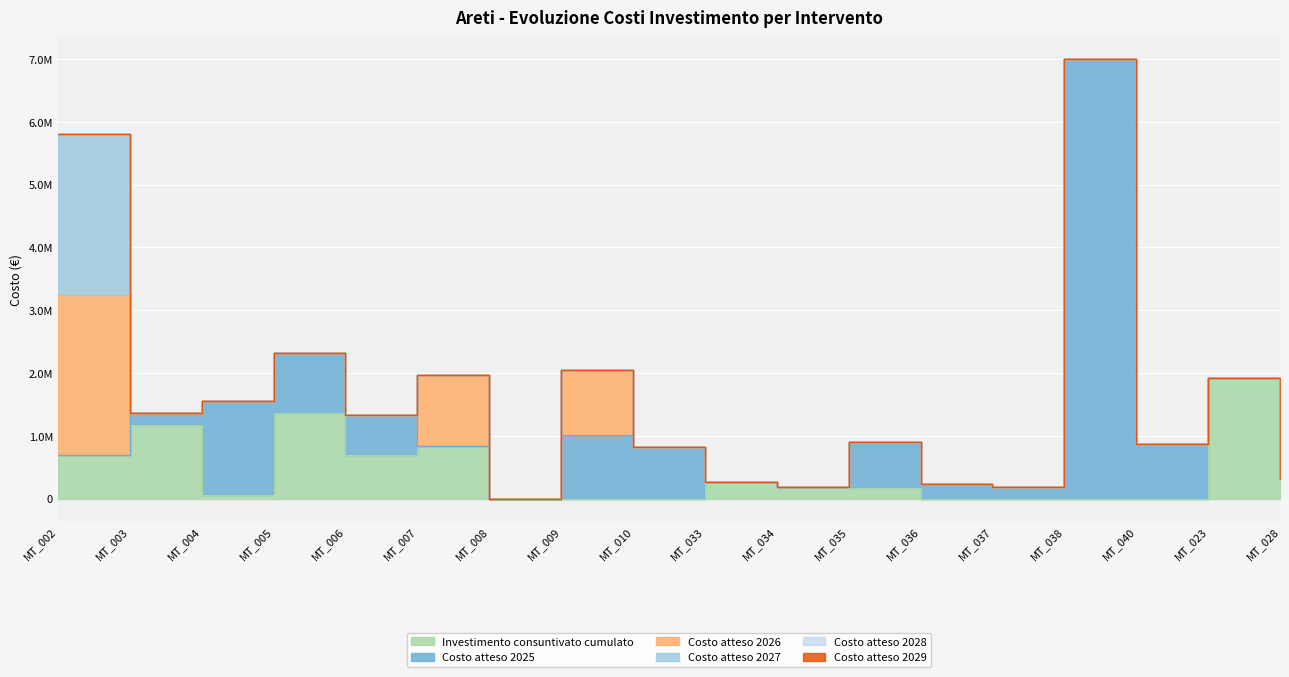

How many intersections are there between Costo atteso 2026 and Costo atteso 2025?

2